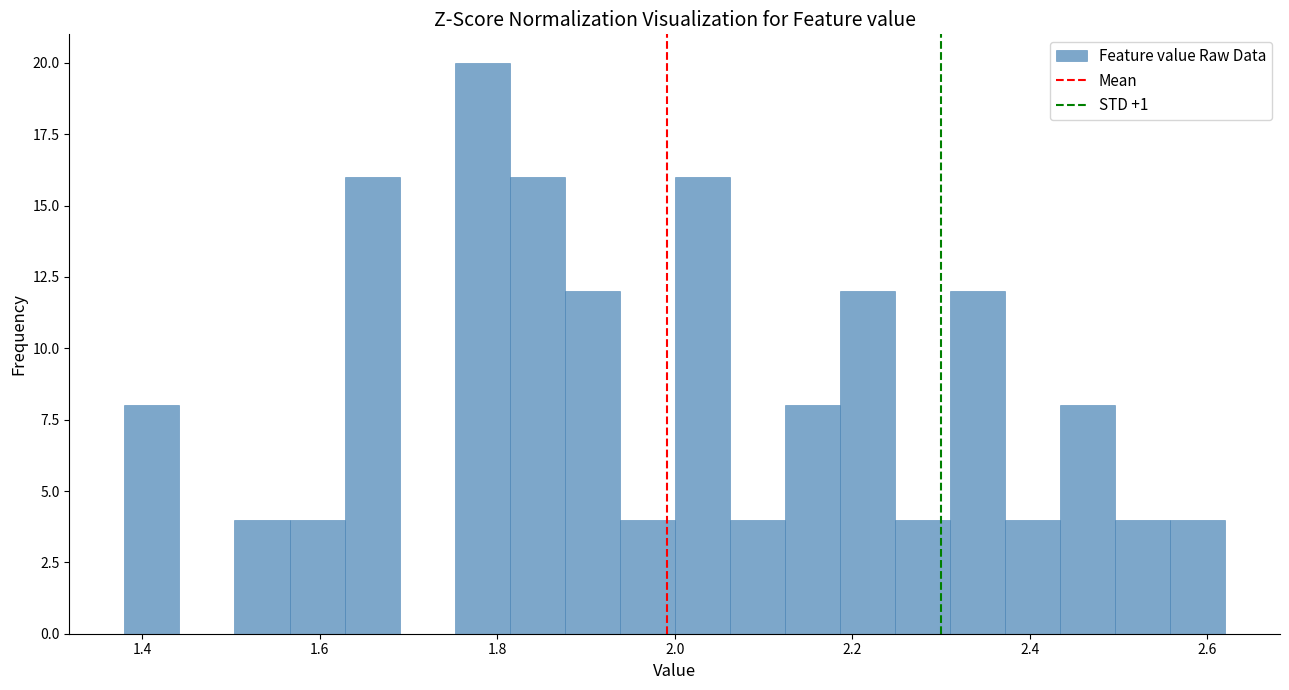

Around what value on the x-axis is the tallest bar? Give the approximate position of its centre, as read against the axis.

1.78